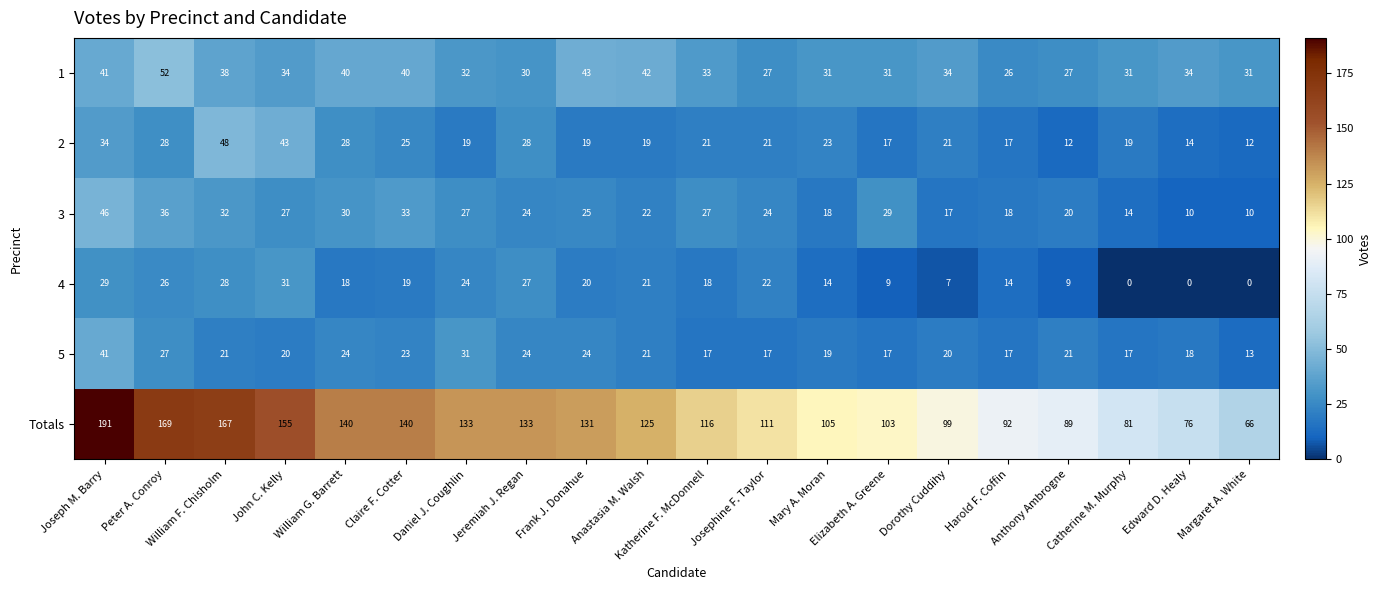

Rank the series at Edward D. Healy from lowest to highest value.

4, 3, 2, 5, 1, Totals